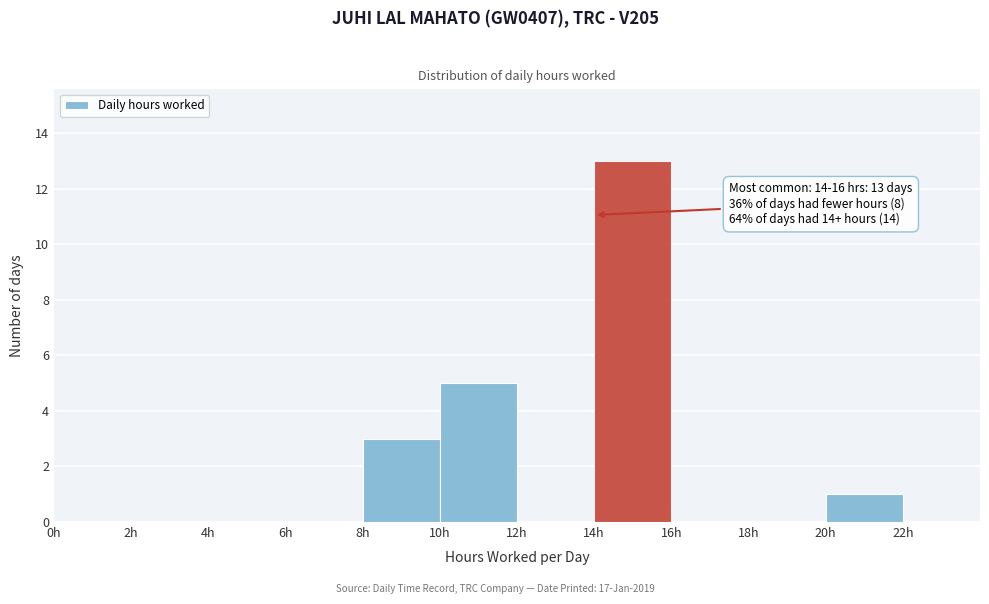

Over which range of the x-axis is the bar tallest?

14 to 16